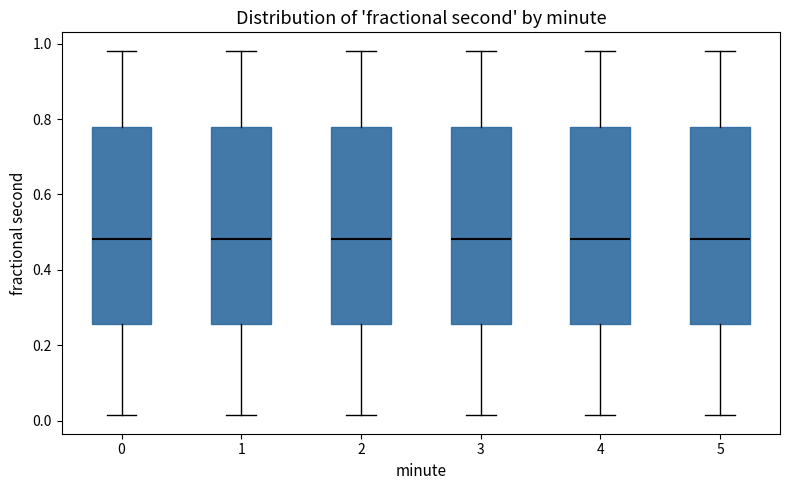

Where does the lower whisker of the box at x = 0 end on the y-axis? The values are not printed on the chart, so give them approximately, as read against the axis.

0.02